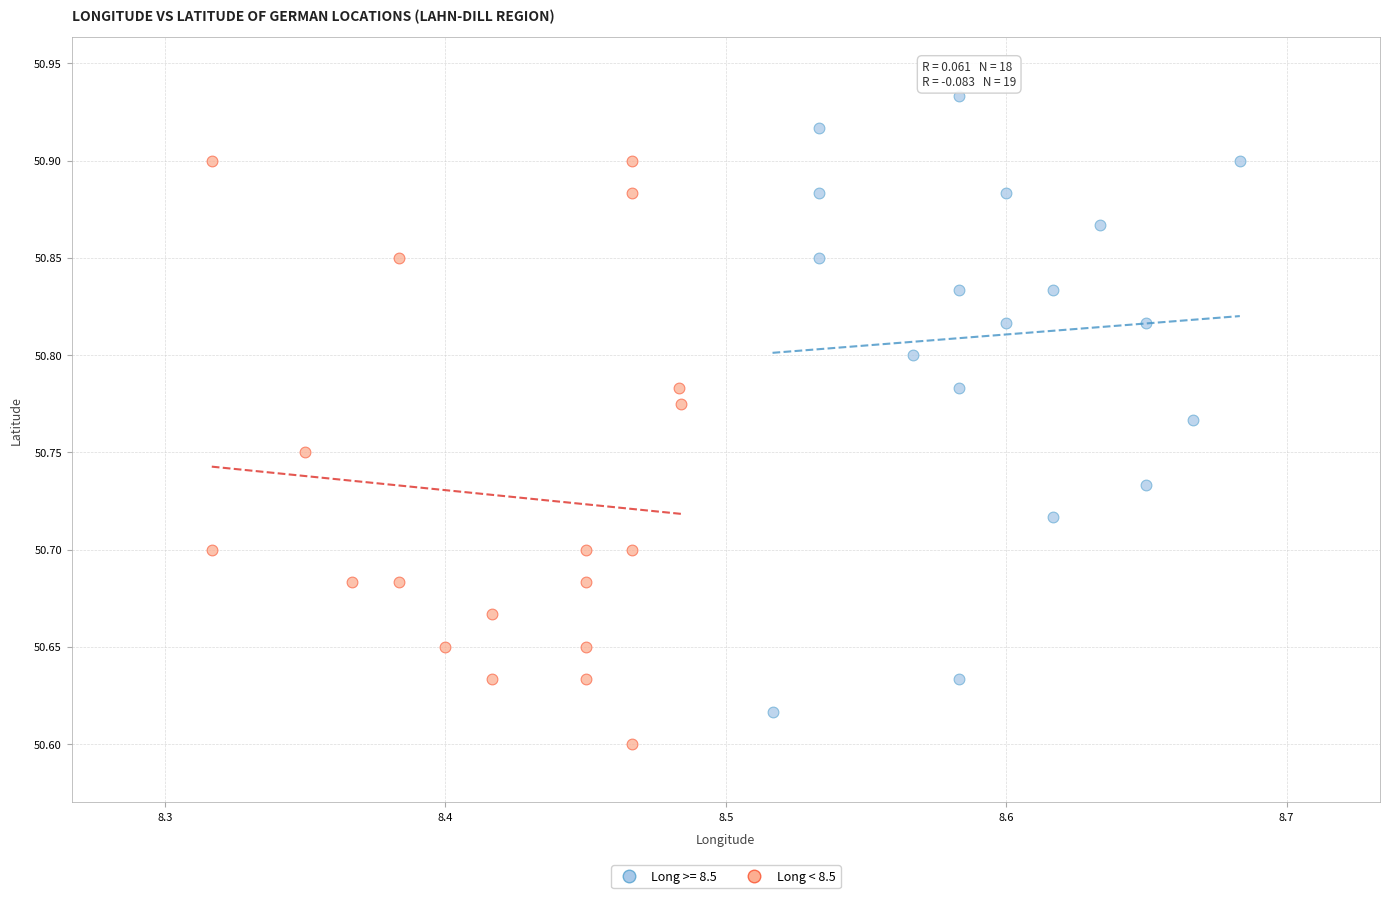

Which series reaches the minimum Y coordinate?

Long < 8.5